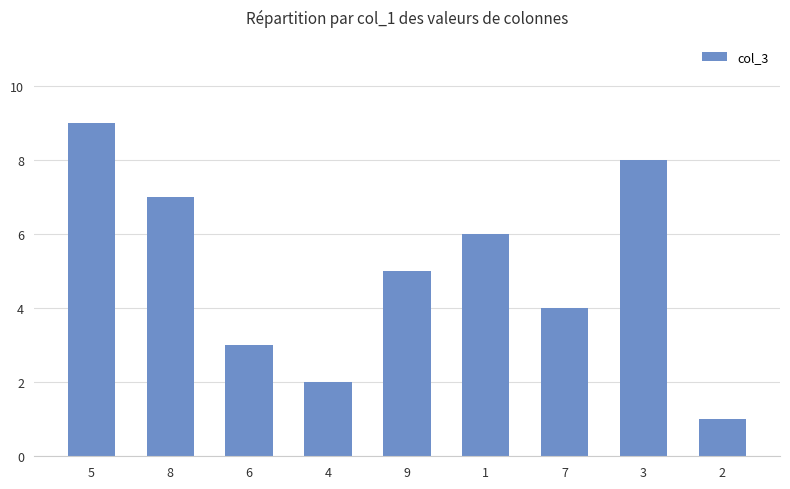

What is the greatest value displayed?

9